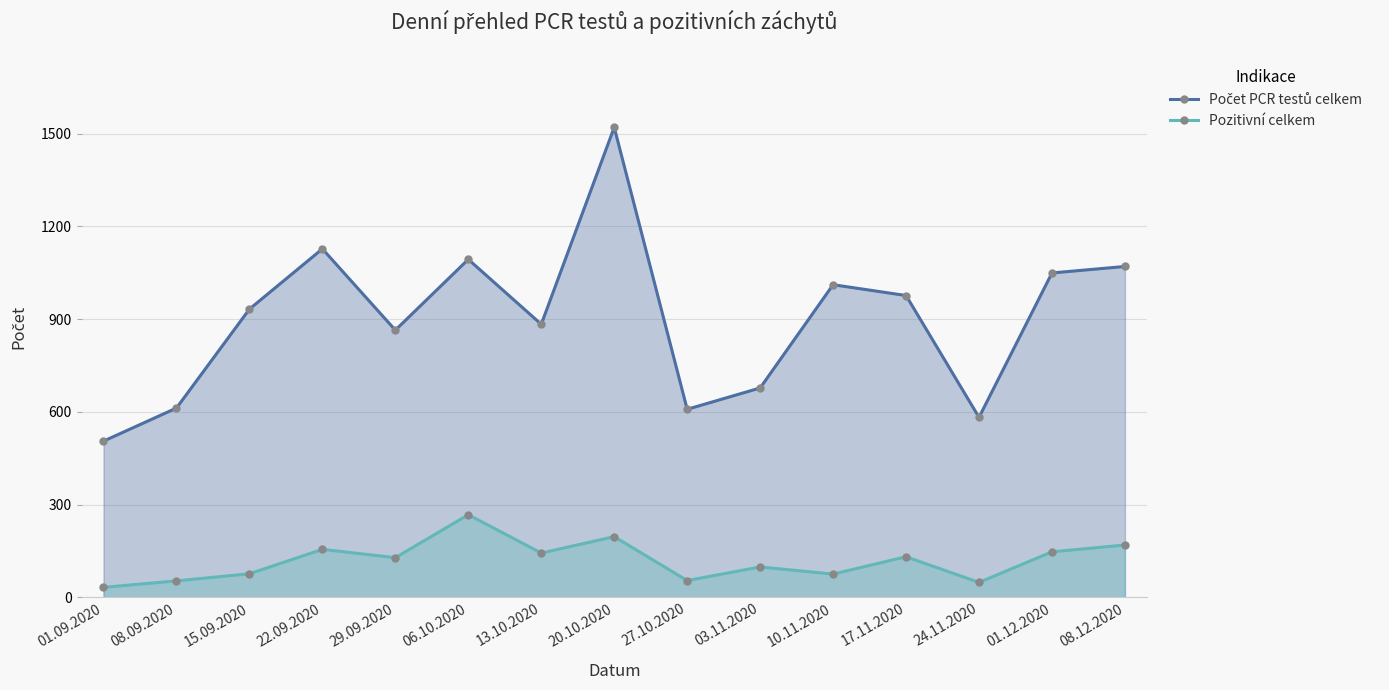

How many distinct data groups are displayed?

2